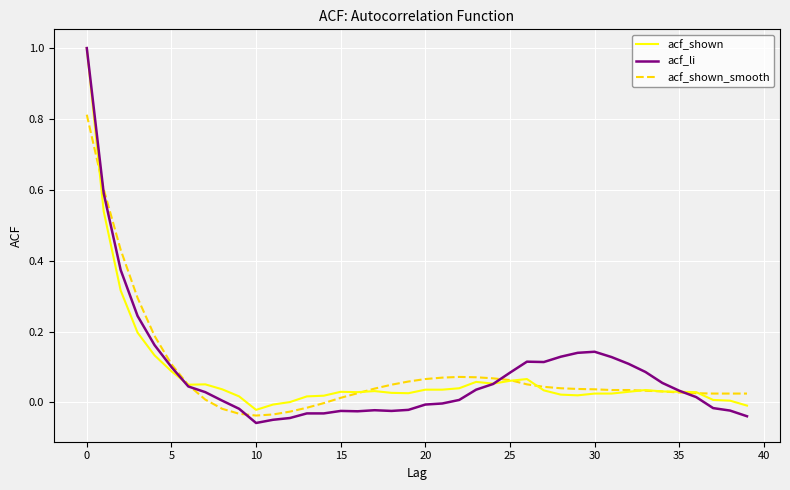

How many series are shown in this chart?

3